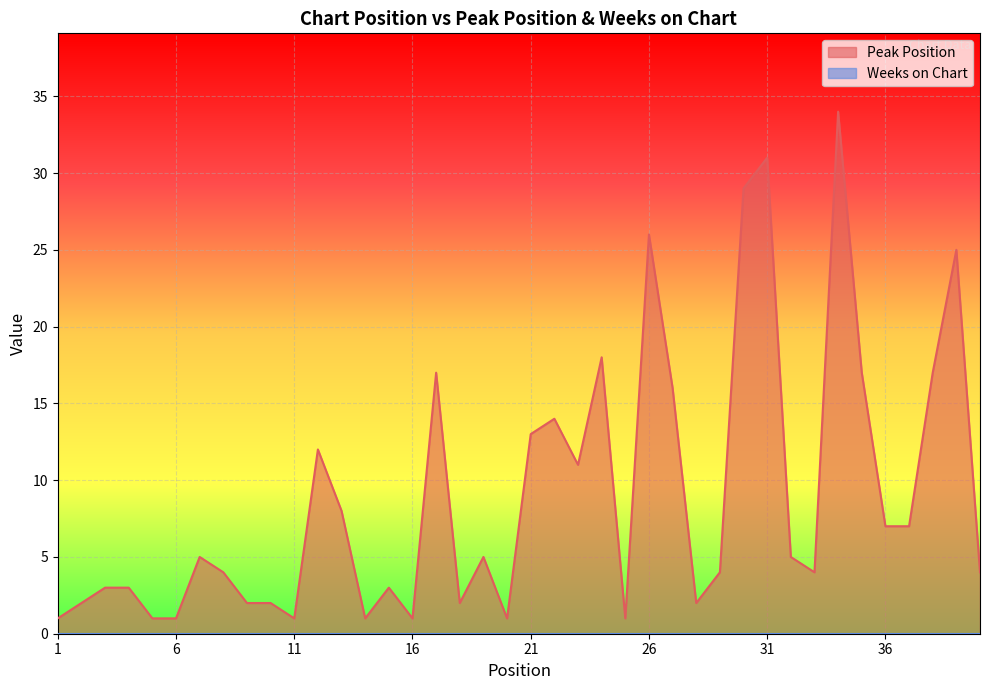

Does the chart display data point markers on the line(s)?

No